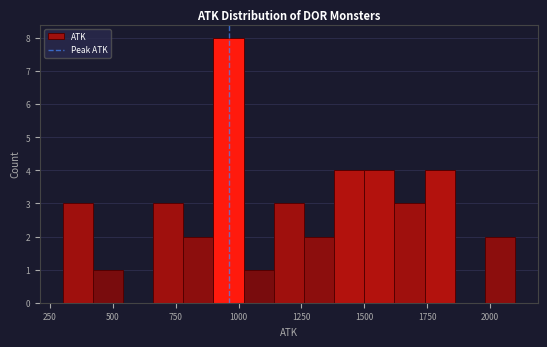

Read against the x-axis, roughly where is the centre of the tallest bar?

950